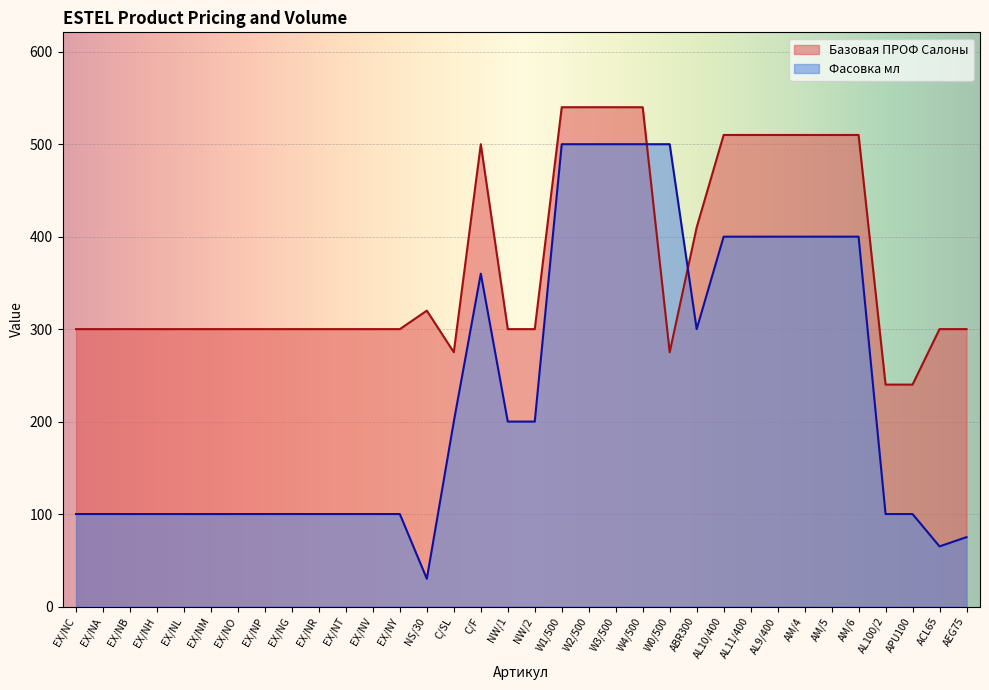

What is the label of the 19th point from the right?

C/F